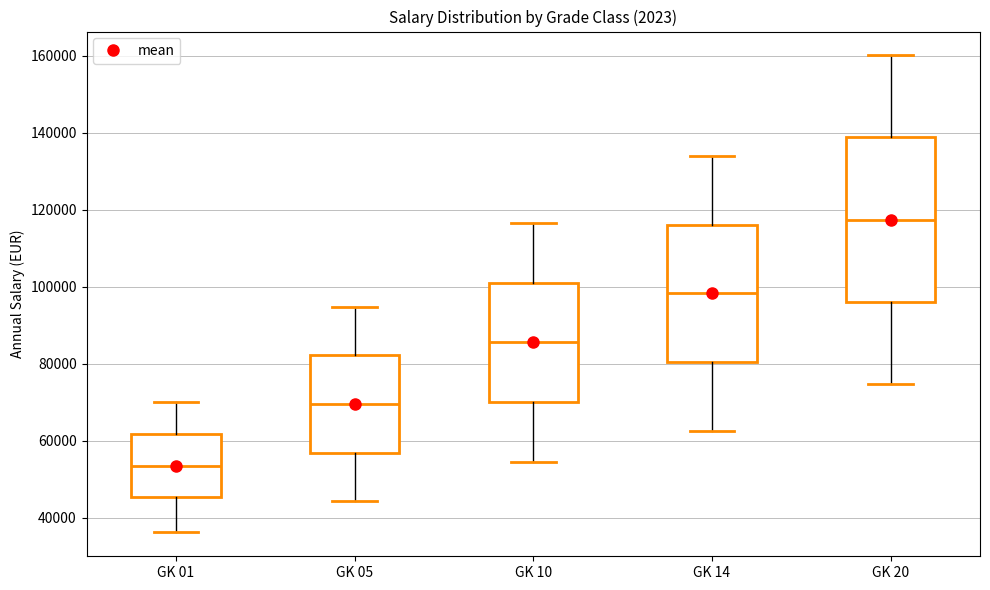

Which box's median line is the highest?

GK 20